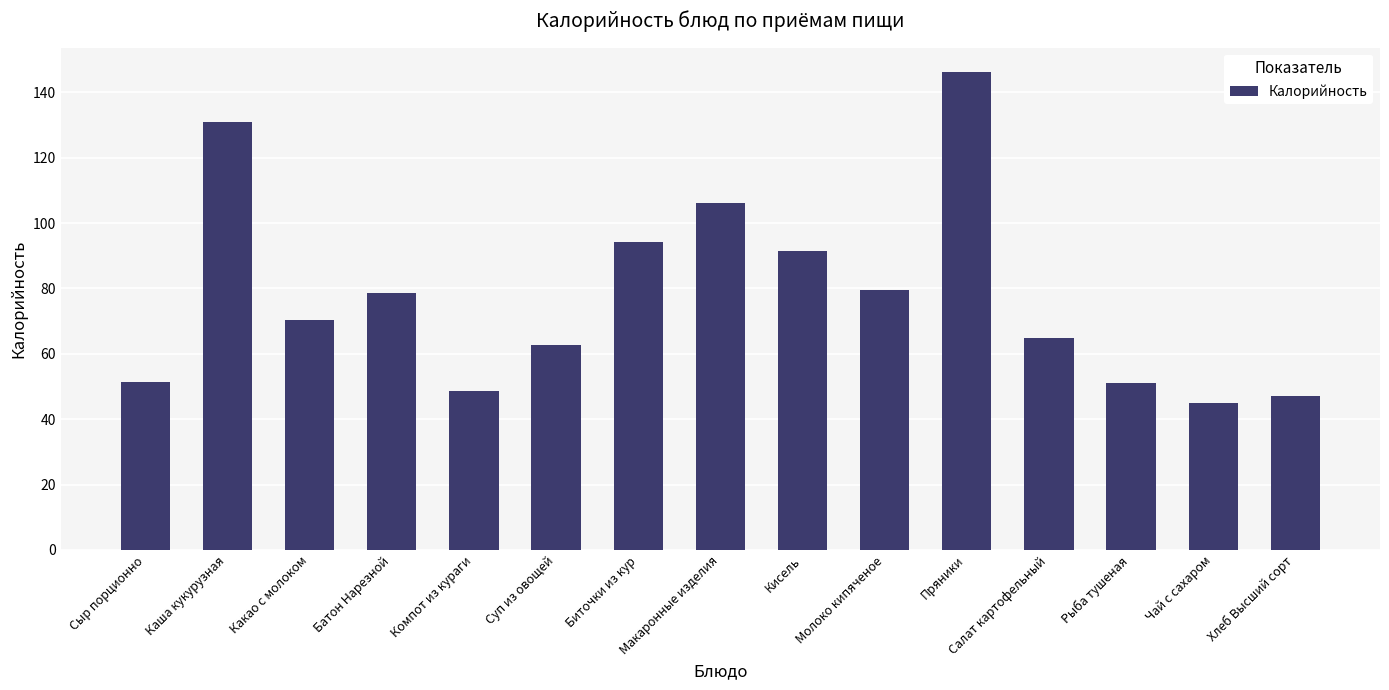

What is the change in value from Каша кукурузная to Хлеб Высший сорт?

-83.9